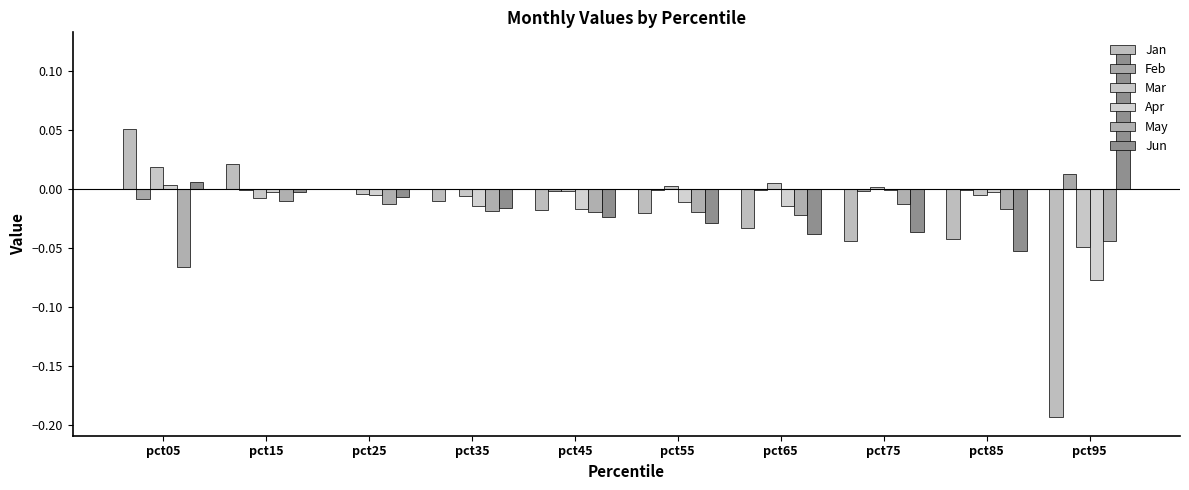

How many series are shown in this chart?

6